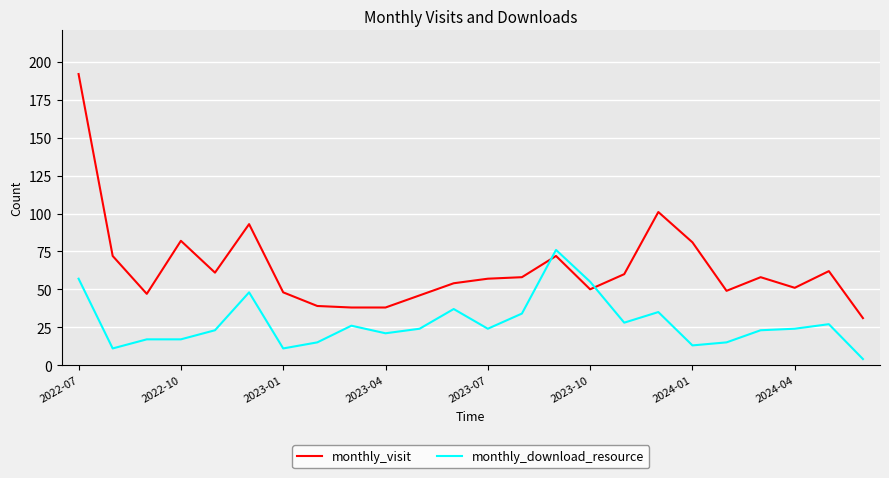

What is the greatest value displayed?

192